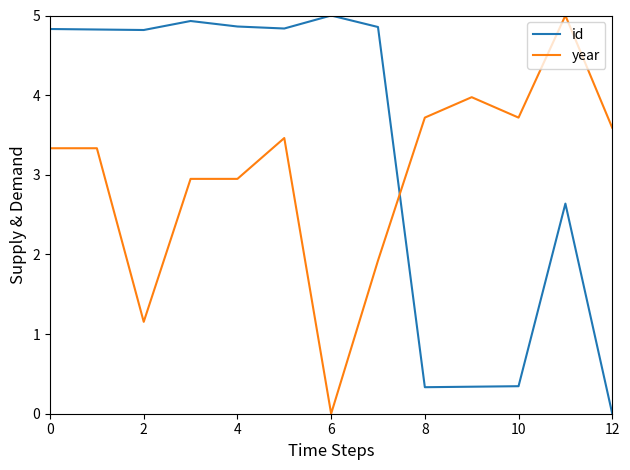

Which series ends up on top after the final intersection of year and id?

year